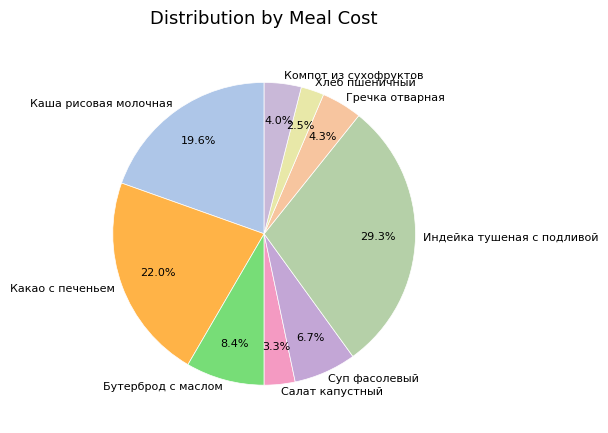

Approximately how many times larger is the value at Компот из сухофруктов compared to Каша рисовая молочная?

0.2